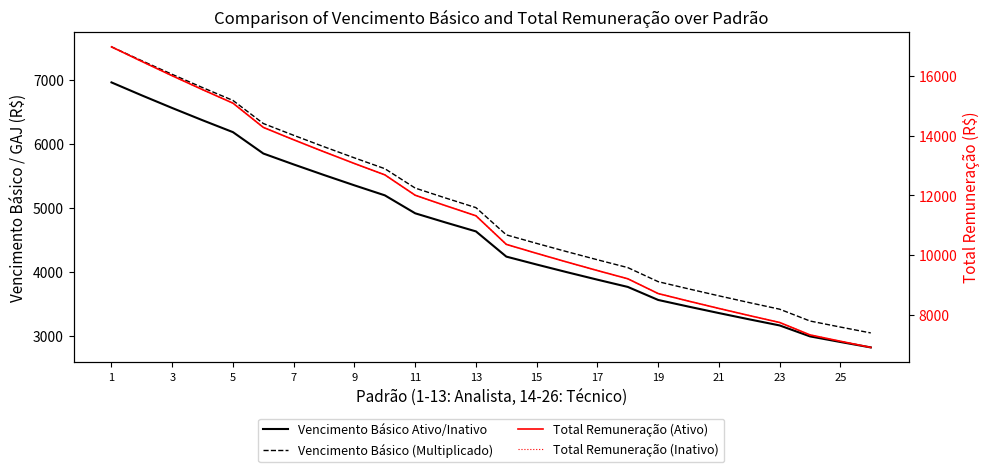

At which category is the sum across all series the highest?

1